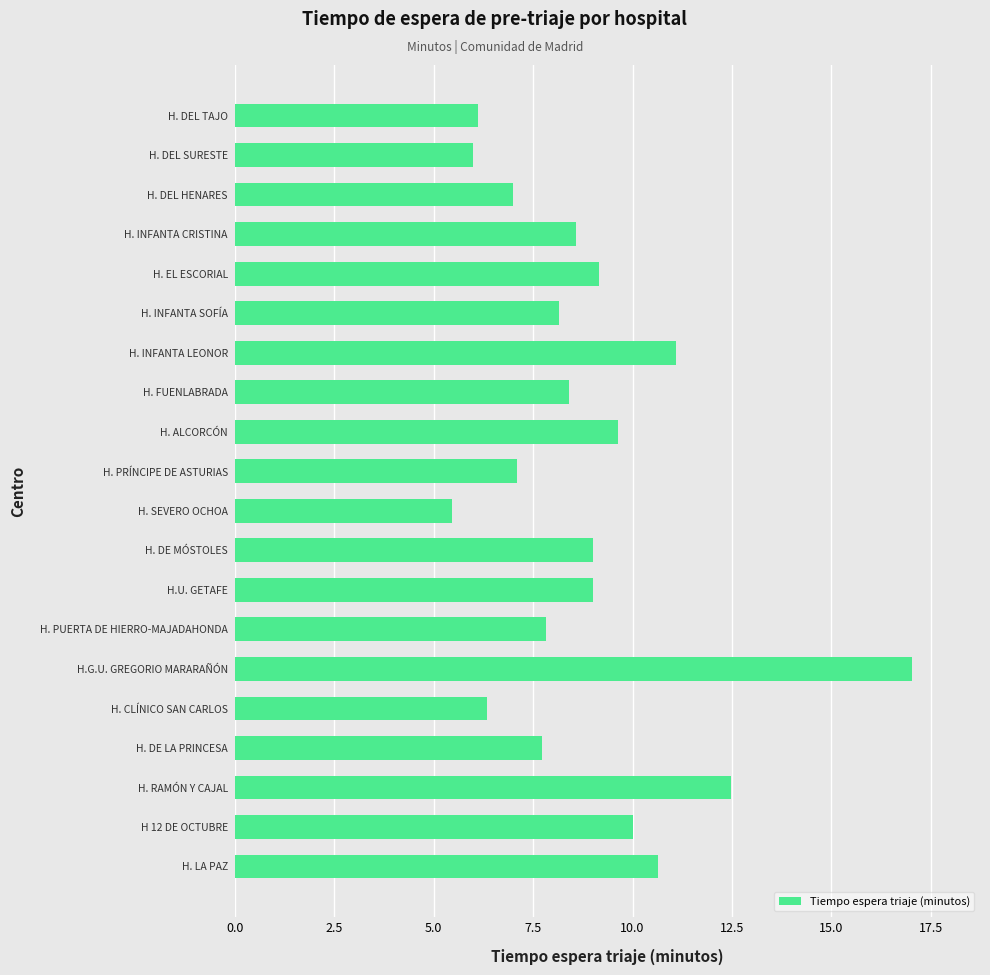

Between H. DEL HENARES and H.G.U. GREGORIO MARARAÑÓN, which is larger?

H.G.U. GREGORIO MARARAÑÓN